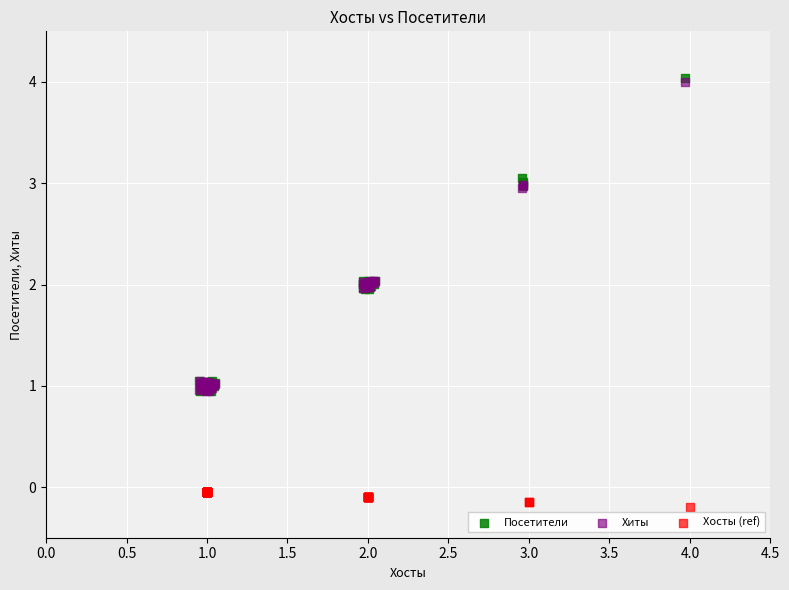

Which series has the largest Y range (max minus min)?

Посетители